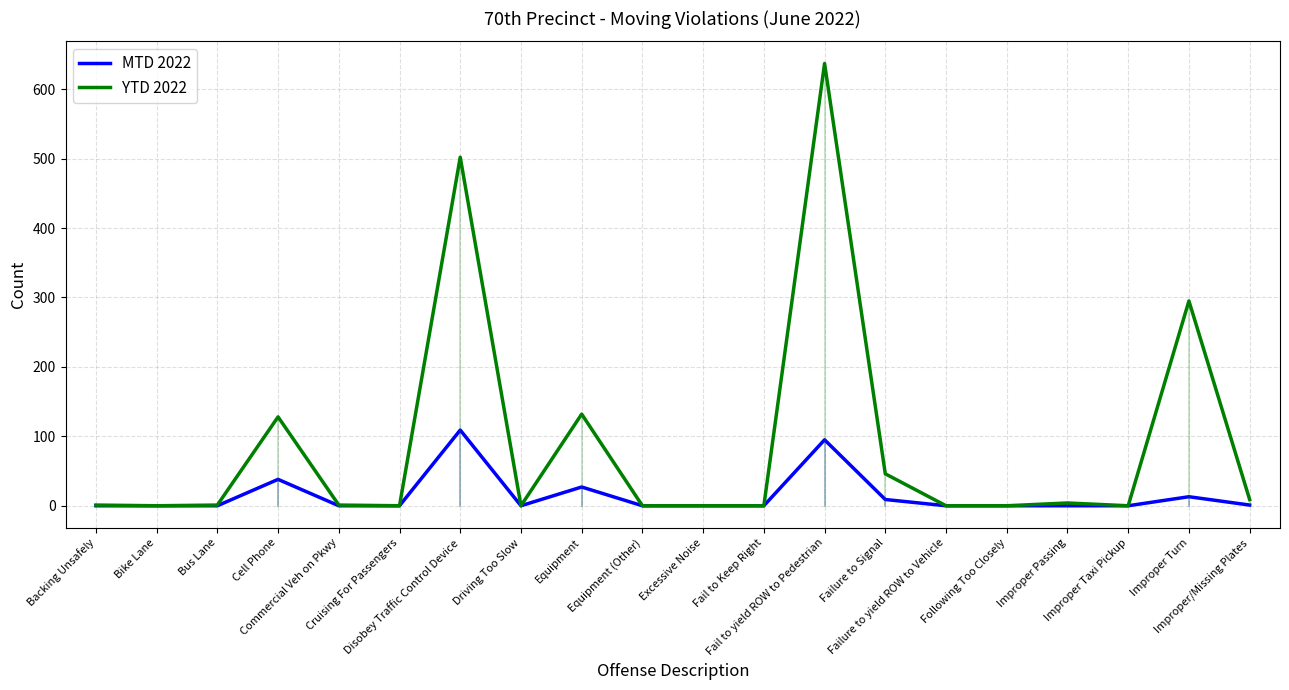

What is the difference between the maximum and second lowest values in the MTD 2022 series?

109